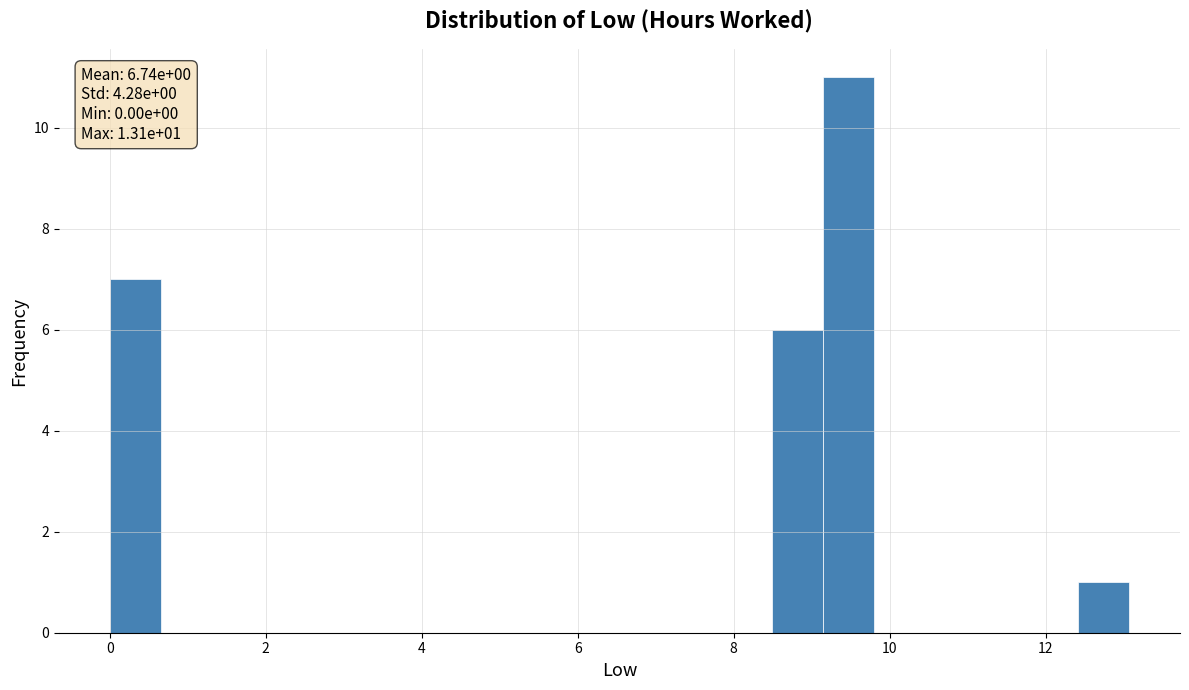

Read against the x-axis, roughly where is the centre of the tallest bar?

9.4